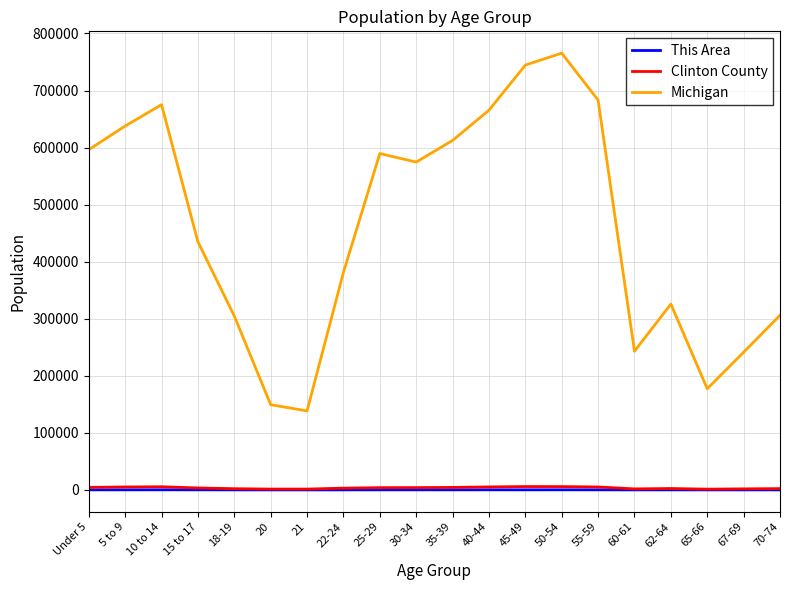

What is the sum of the Clinton County values at 62-64 and 60-61?

4271